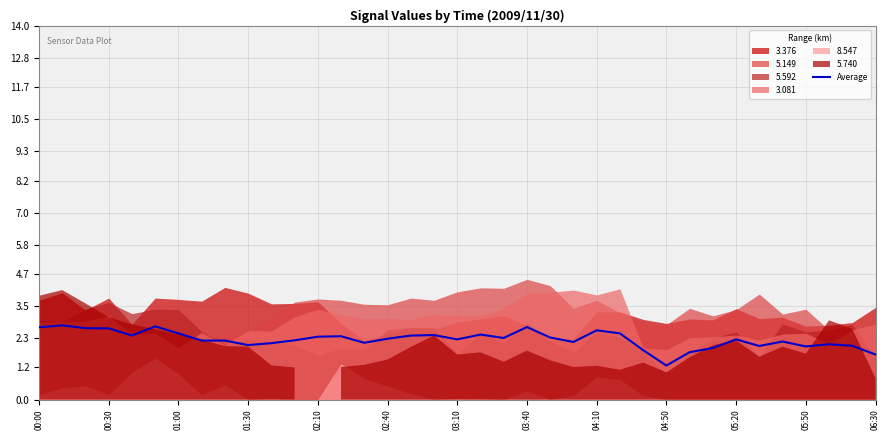

How many interior local valleys (lower than both neighbors) does the data have?

9